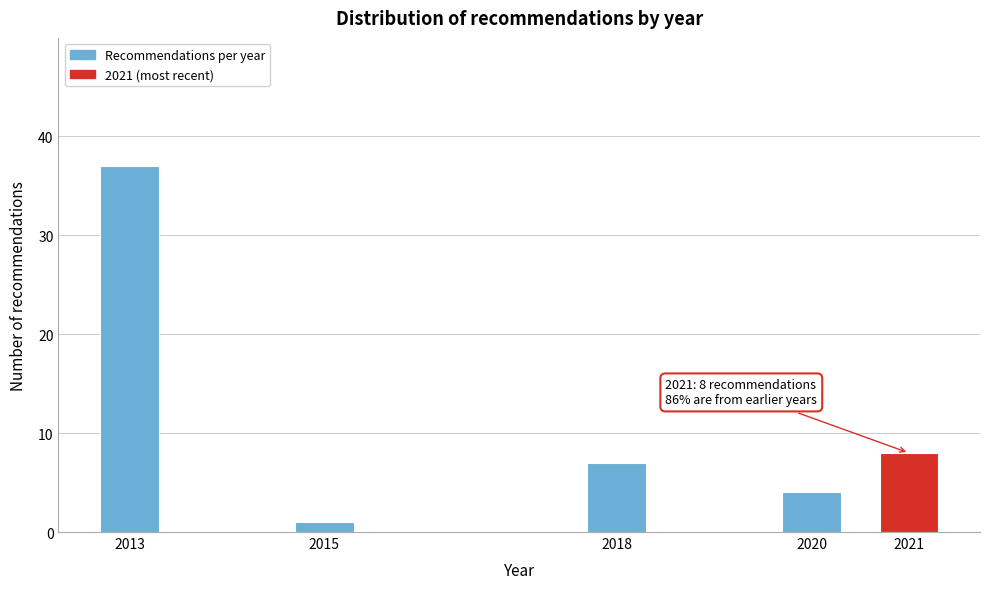

Reading right to left, extract all data points from this chart.

8	4	7	1	37